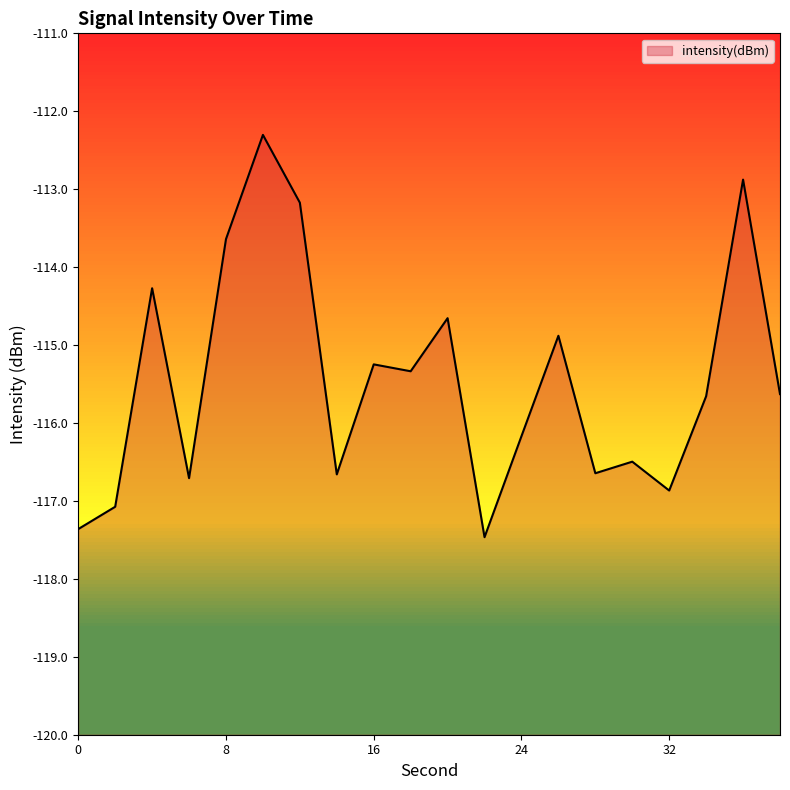

Between 20 and 30, which is larger?

20